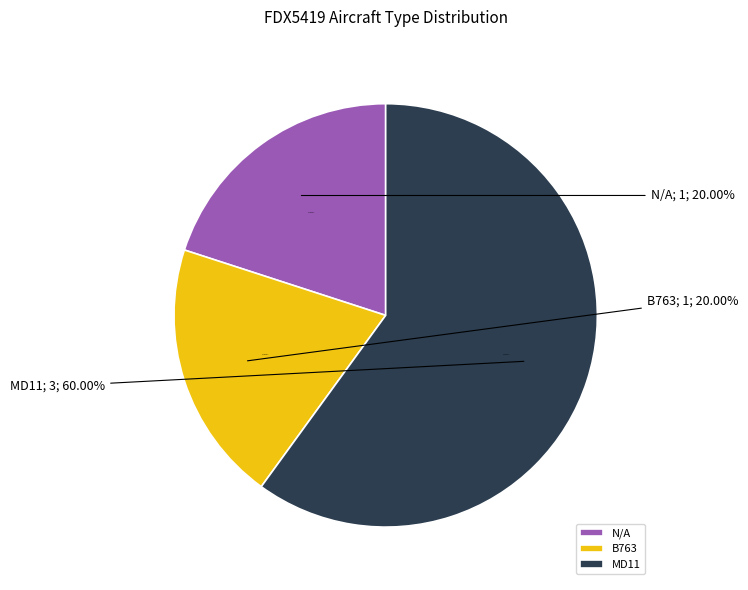

Which slice is the largest?

MD11